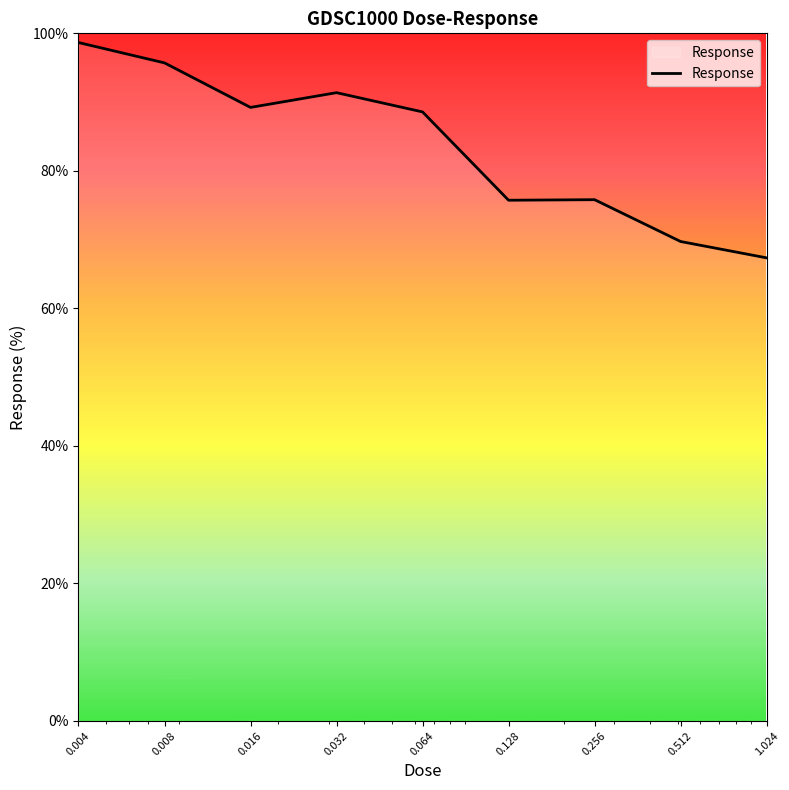

Reading left to right, extract all data points from this chart.

98.7	95.7	89.2	91.4	88.6	75.7	75.8	69.7	67.3